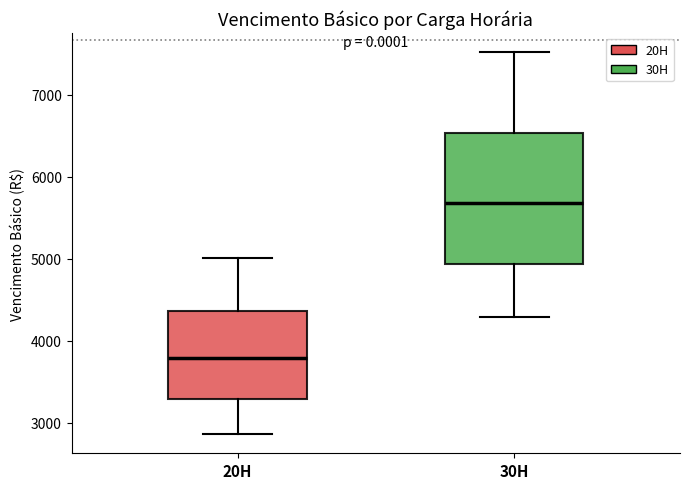

Which box's median line is the highest?

30H